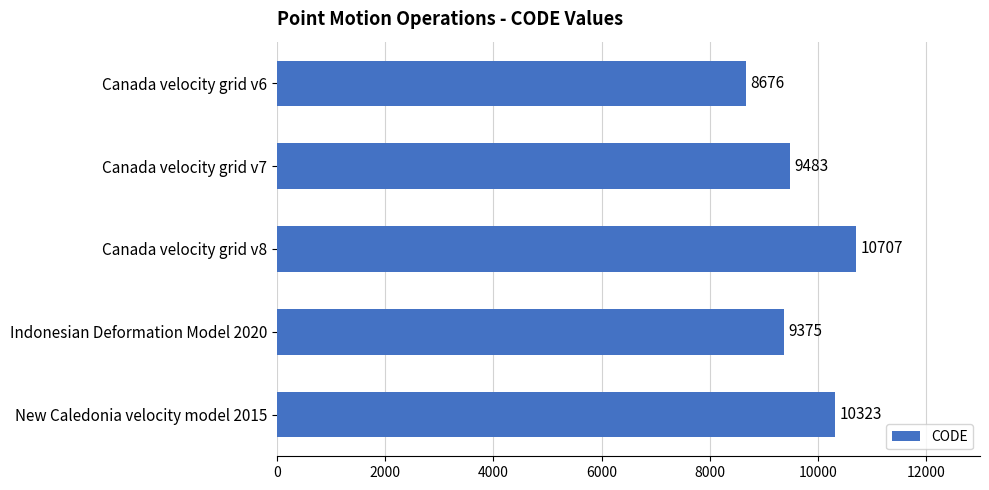

Reading top to bottom, list all the values displayed in this chart.

Canada velocity grid v6=8676	Canada velocity grid v7=9483	Canada velocity grid v8=10707	Indonesian Deformation Model 2020=9375	New Caledonia velocity model 2015=10323